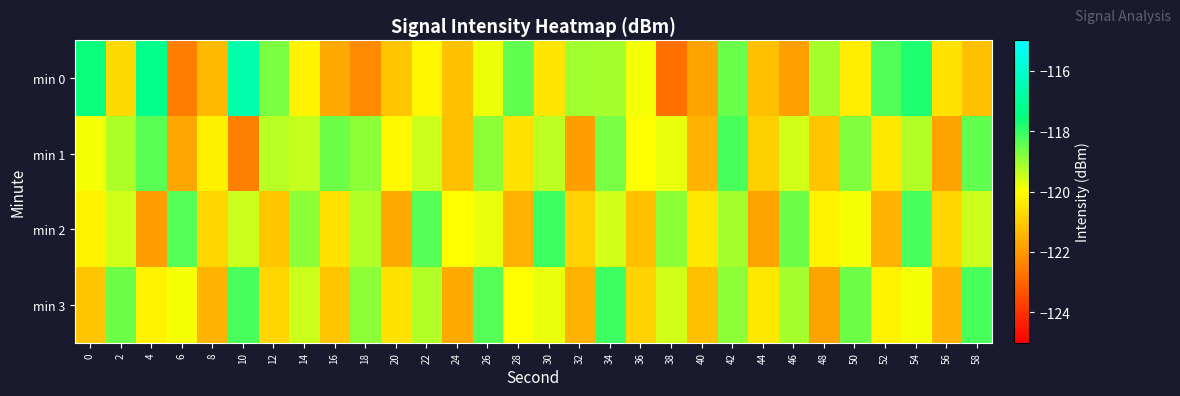

List the series in order of their overall mean, highest first.

min 1, min 3, min 2, min 0